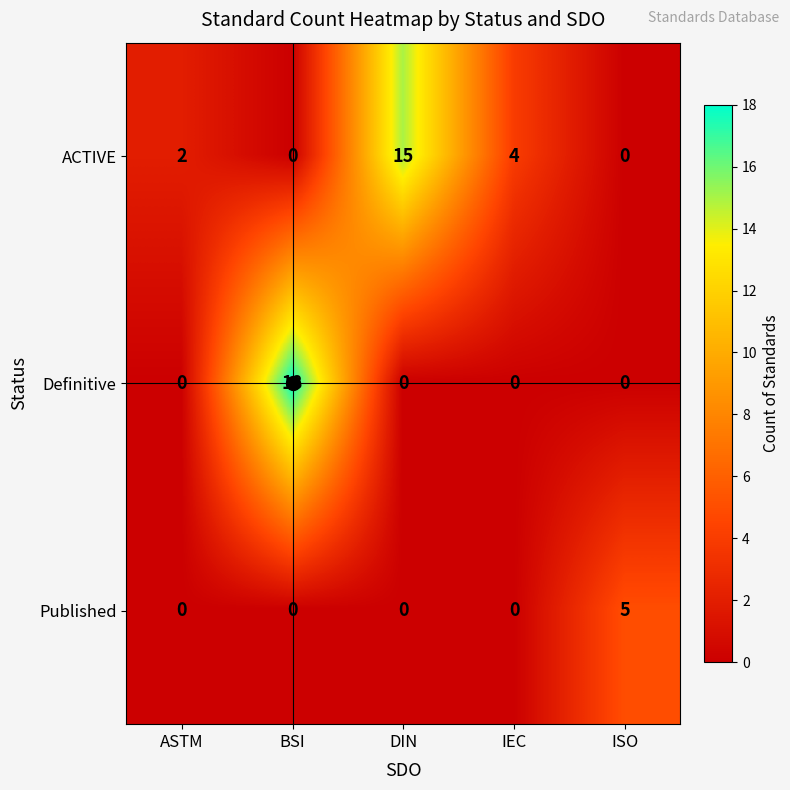

Which category has the highest value in the Published series?

ISO